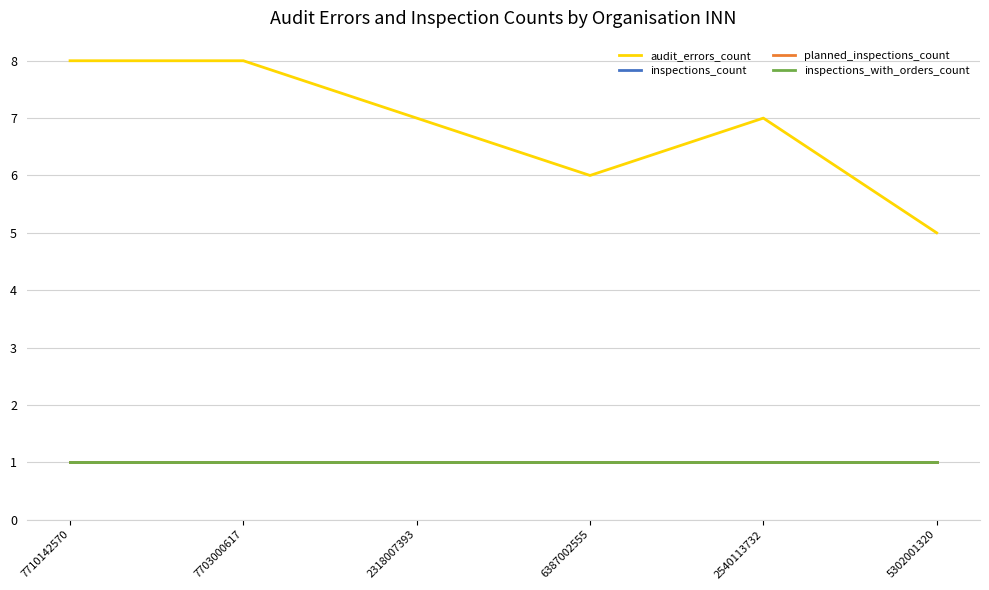

What is the value of the inspections_with_orders_count point at the 2nd from the left?

1